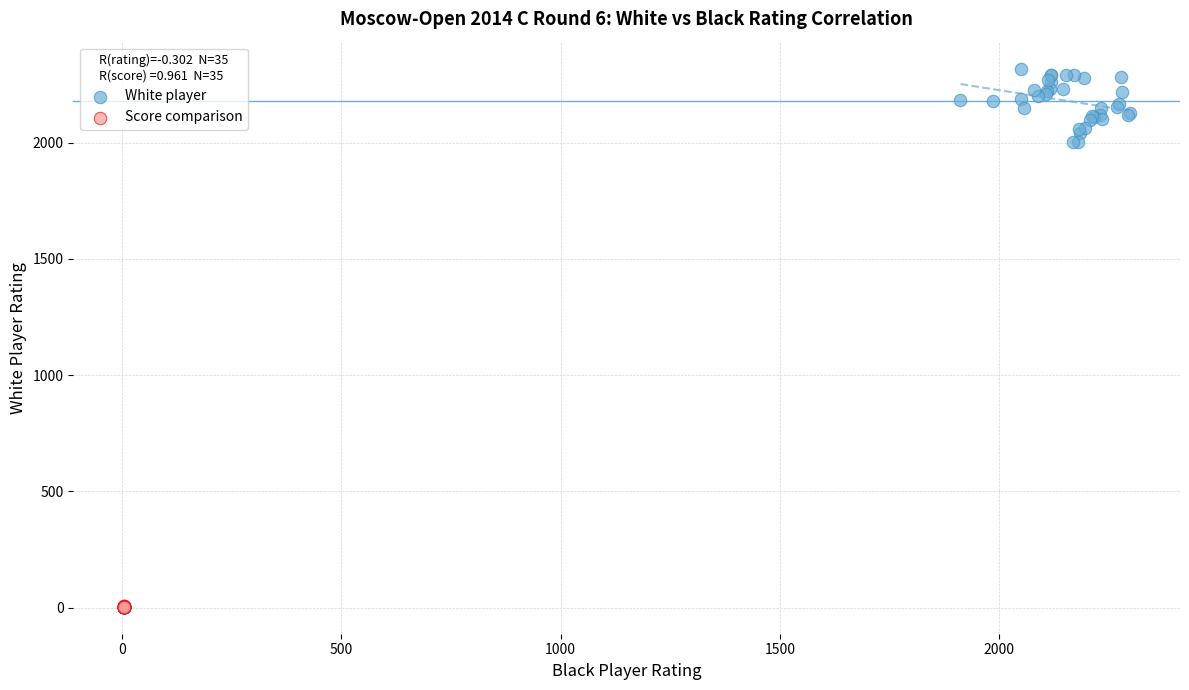

Which series has the largest Y range (max minus min)?

White player